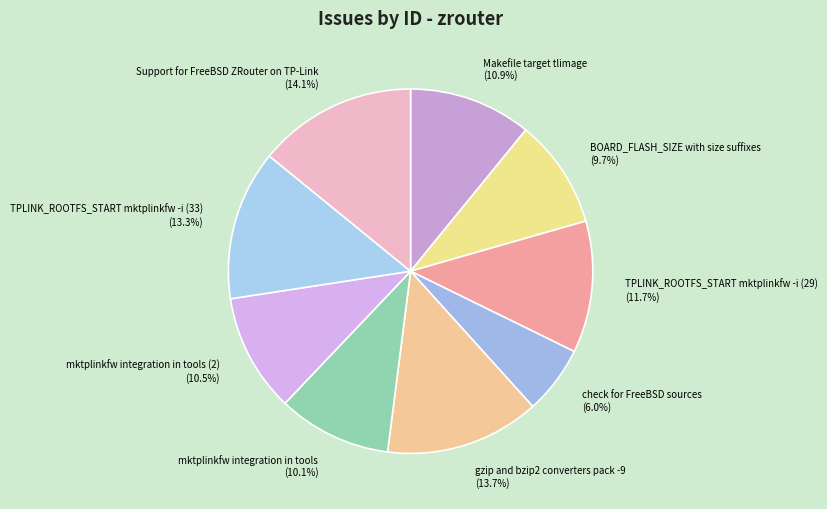

Which slice is the smallest?

check for FreeBSD sources